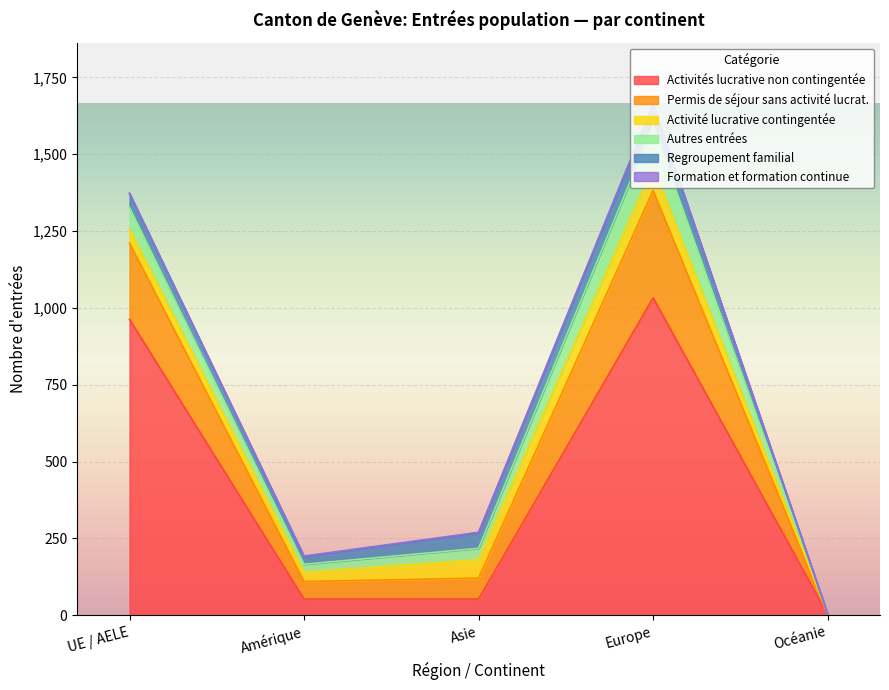

Rank the series by their maximum value, from highest to lowest.

Activités lucrative non contingentée, Permis de séjour sans activité lucrat., Autres entrées, Activité lucrative contingentée, Regroupement familial, Formation et formation continue